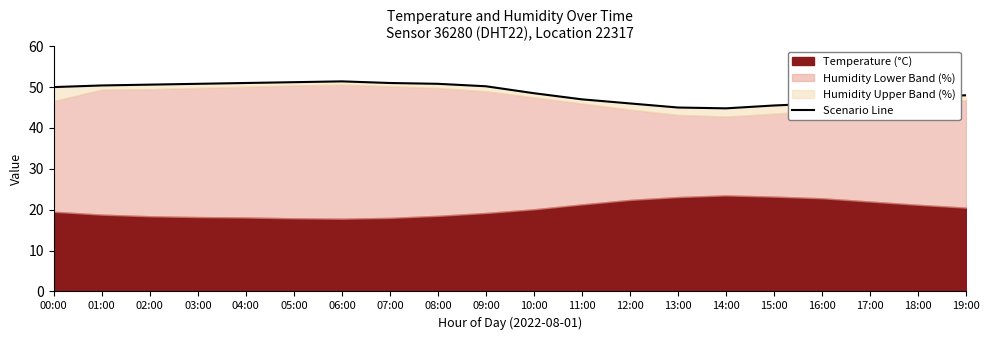

Count the number of values greater than 50.

9